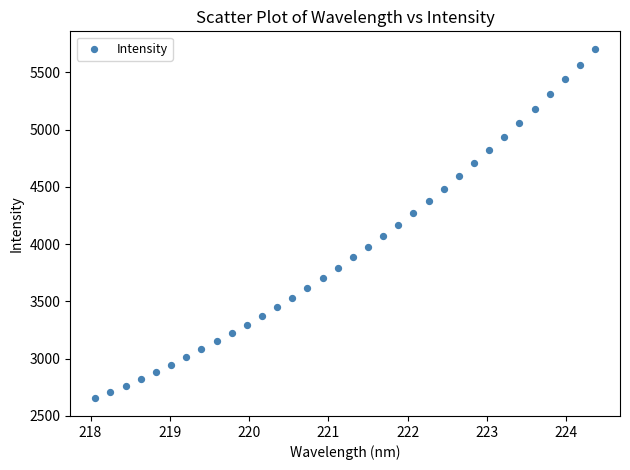

What is the range of X values (max minus min)?

6.3